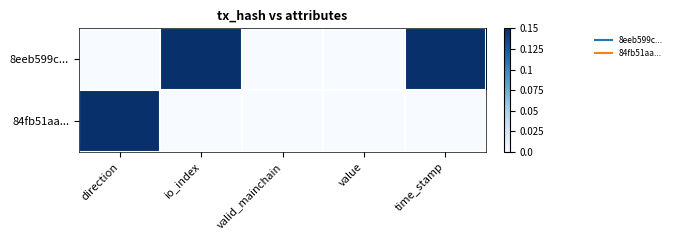

Which category has the highest value across all series?

io_index